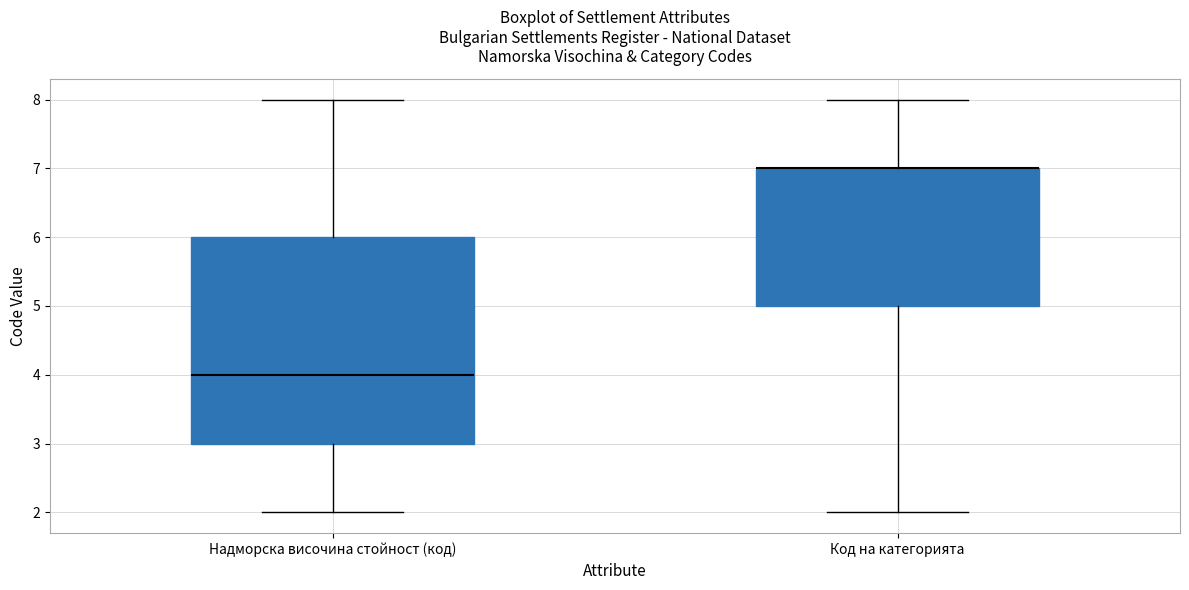

Reading left to right, transcribe this box plot: for each box, give where its median line is, the range the box spans, and where its two whiskers end, as read against the y-axis. The values are not printed on the chart, so give them approximately, as read against the axis.

Надморска височина стойност (код): median 4, box 3 to 6, whiskers 2 to 8
Код на категорията: median 7 (drawn on the box's upper edge), box 5 to 7, whiskers 2 to 8